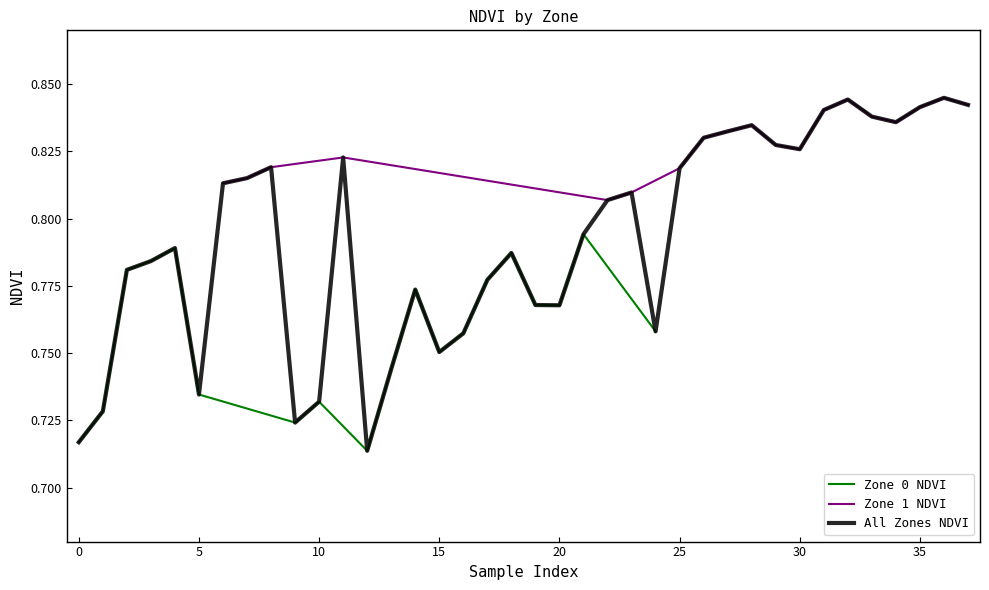

Is this an area chart (filled region under the line)?

No